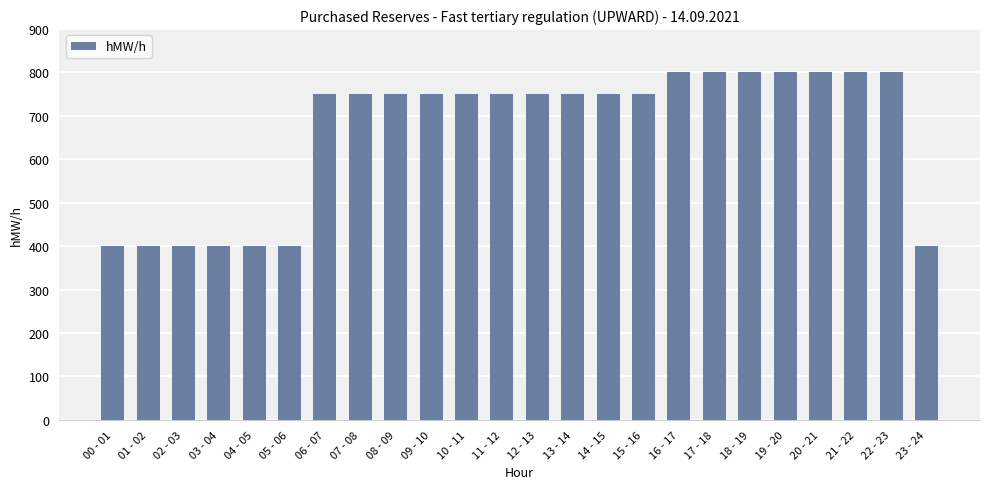

Reading left to right, extract all data points from this chart.

400	400	400	400	400	400	750	750	750	750	750	750	750	750	750	750	800	800	800	800	800	800	800	400